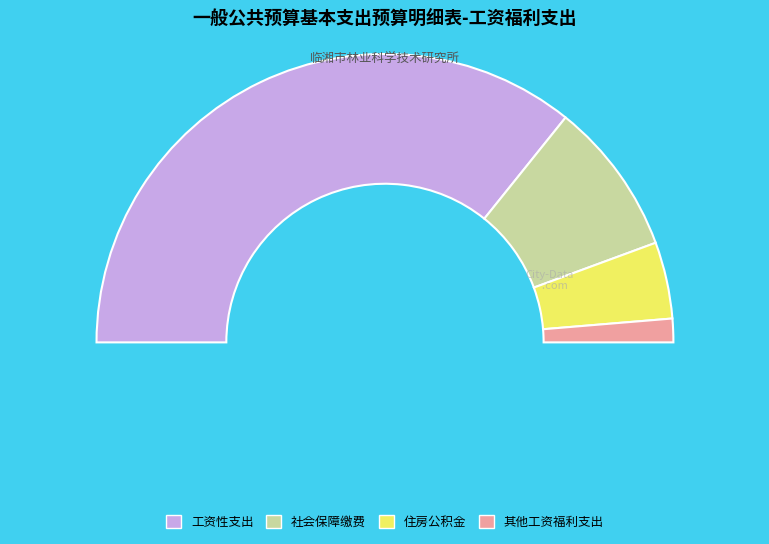

What percentage is NOT represented by 其他工资福利支出?

97.4%